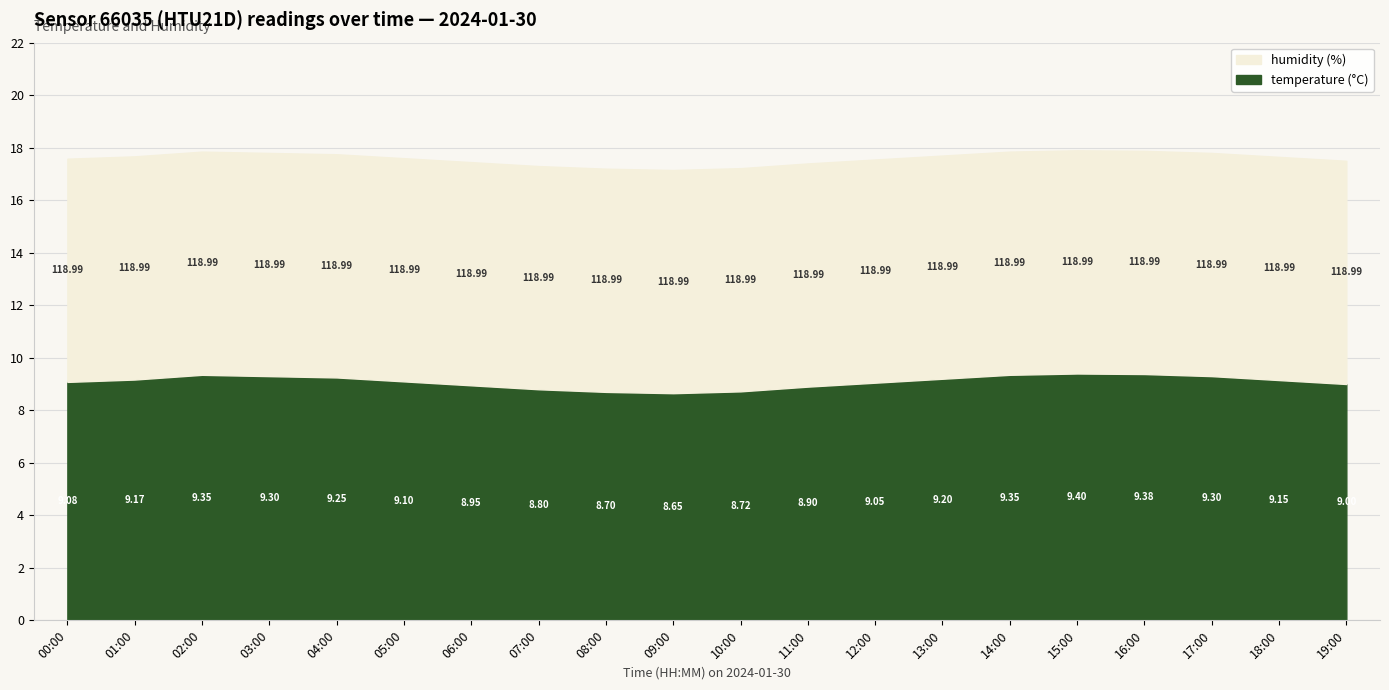

What is the label of the 4th point from the right?

16:00